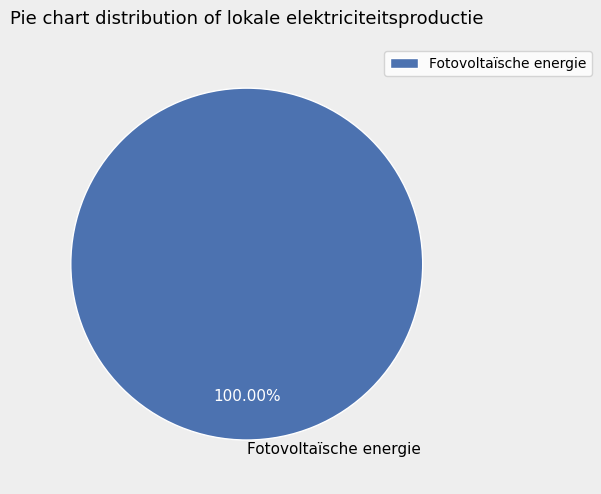

What is the majority slice?

Fotovoltaïsche energie